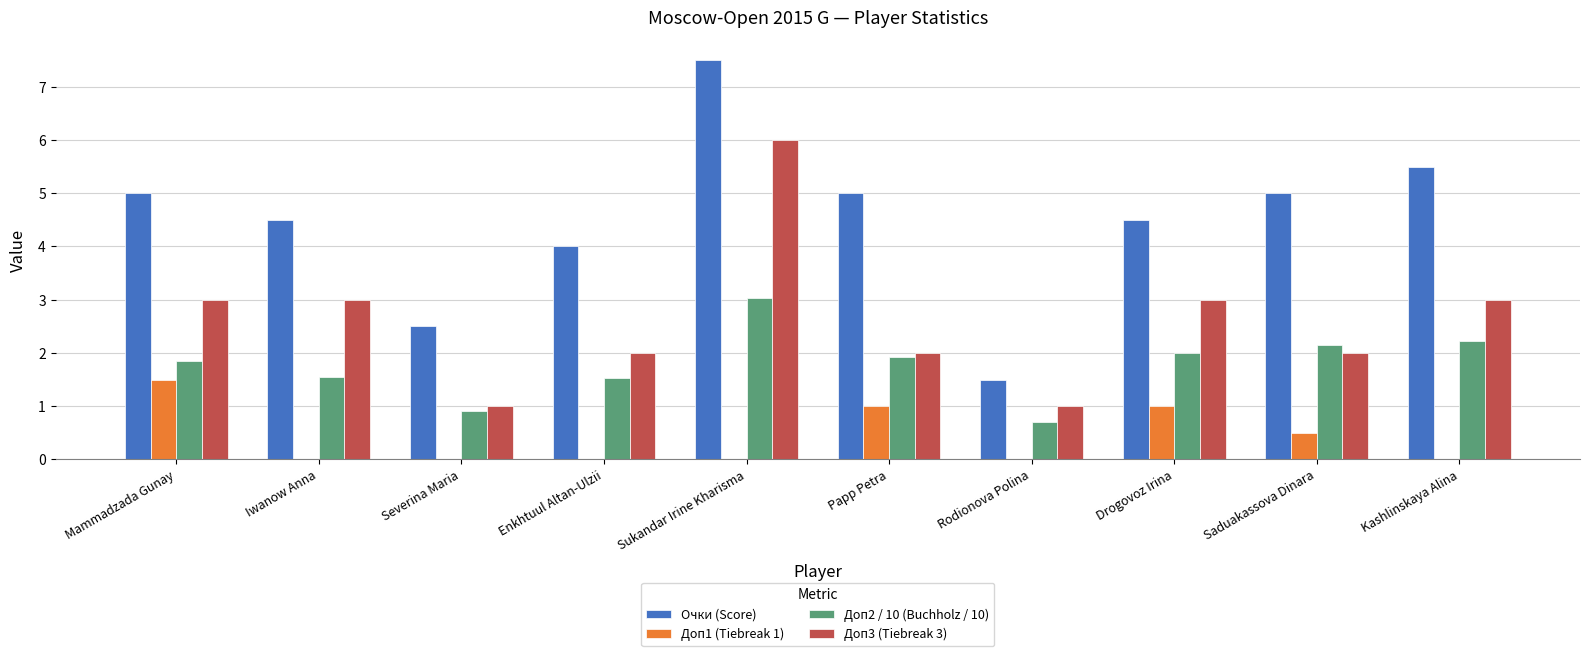

Is the value of Доп3 (Tiebreak 3) at Mammadzada Gunay greater than the value of Доп2 / 10 (Buchholz / 10) at Severina Maria?

Yes